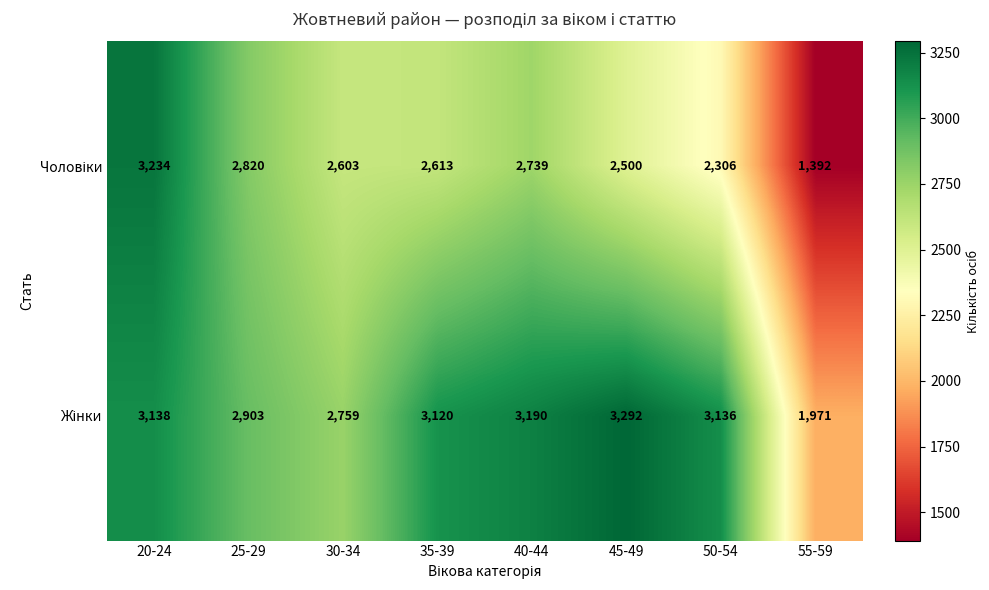

What is the spread (max minus min) of values at 25-29?

83